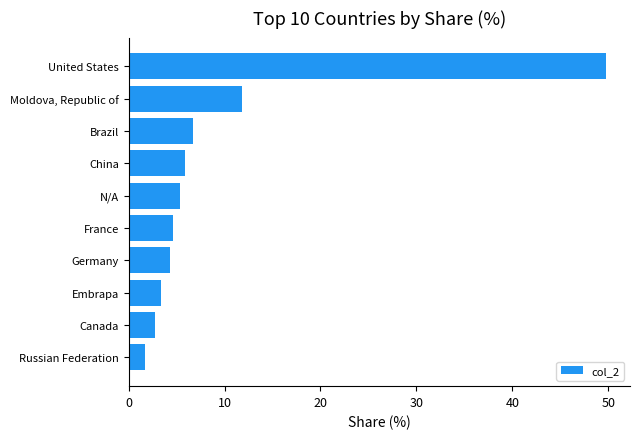

Reading top to bottom, what are all the values shown in this chart?

United States=49.8	Moldova, Republic of=11.8	Brazil=6.8	China=5.8	N/A=5.4	France=4.6	Germany=4.3	Embrapa=3.4	Canada=2.8	Russian Federation=1.7